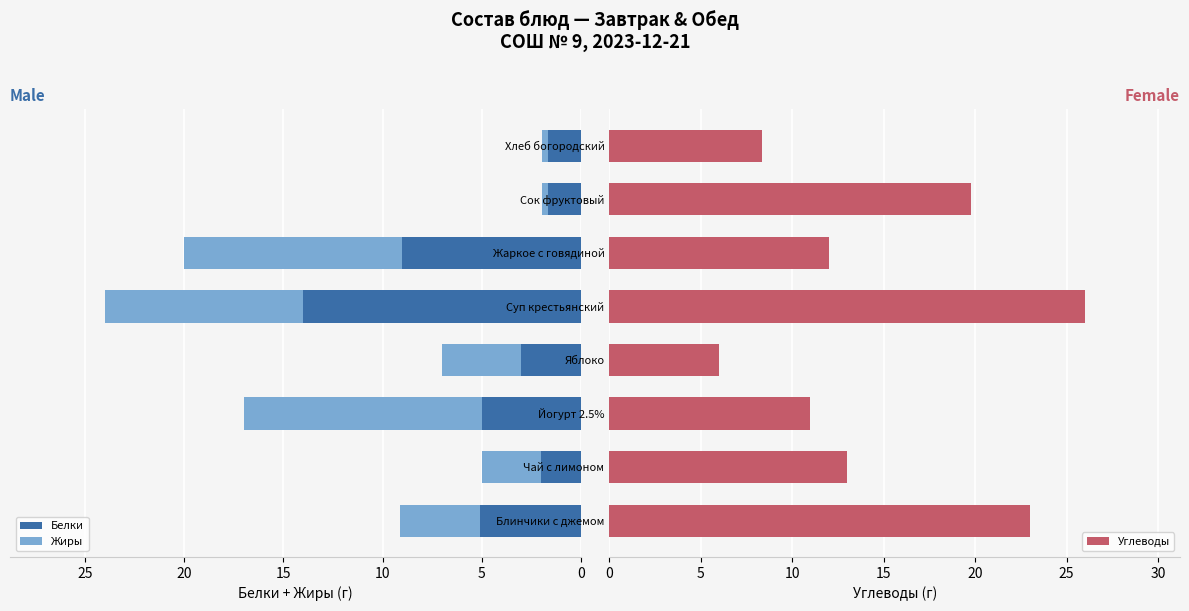

What is the maximum value for Белки?

14.0